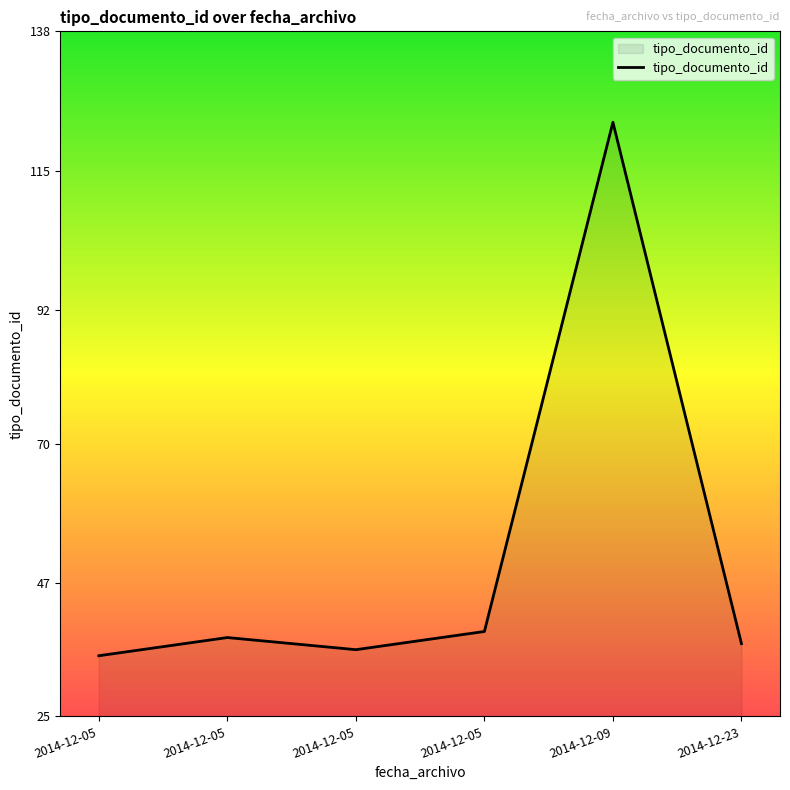

What is the sum of the values at 2014-12-05 and 2014-12-05?

74